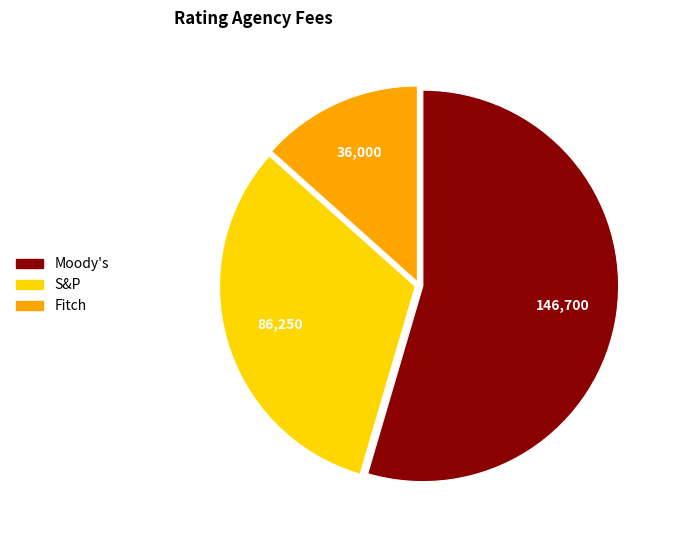

Do Fitch and Moody's together represent more than half of the pie?

Yes